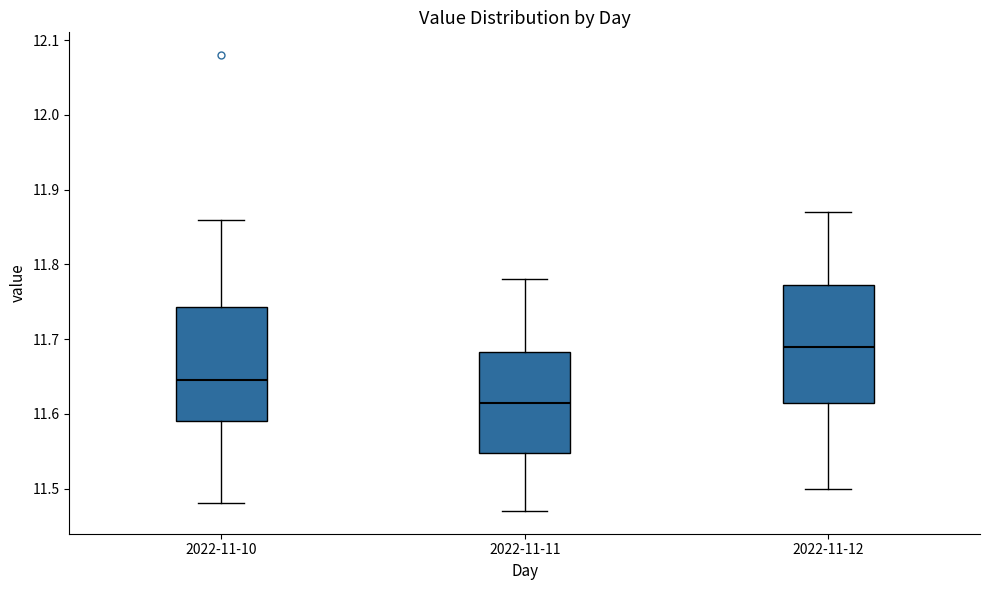

Reading left to right, read every box against the y-axis: the position of its median line, the range the box covers, and the ends of its whiskers. The values are not printed on the chart, so give them approximately, as read against the axis.

2022-11-10: median 11.65, box 11.59 to 11.74, whiskers 11.48 to 11.86
2022-11-11: median 11.62, box 11.55 to 11.68, whiskers 11.47 to 11.78
2022-11-12: median 11.69, box 11.62 to 11.77, whiskers 11.50 to 11.87